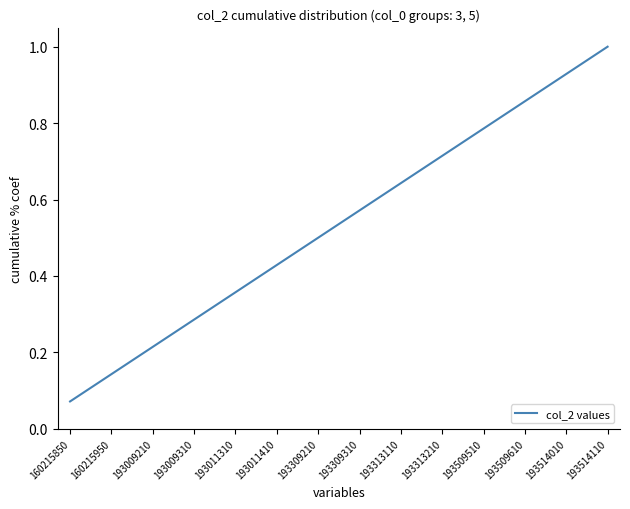

The chart shows a value of 0.2 at 193313110. True or false?

False